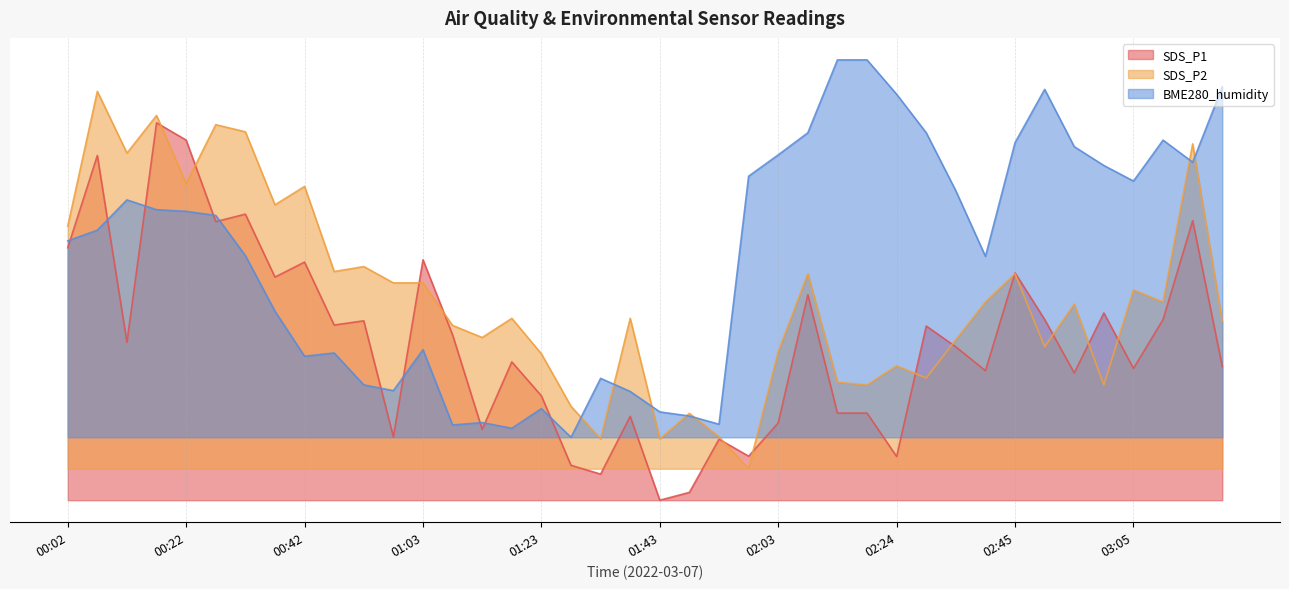

How many interior local peaks does the SDS_P1 series have?

14